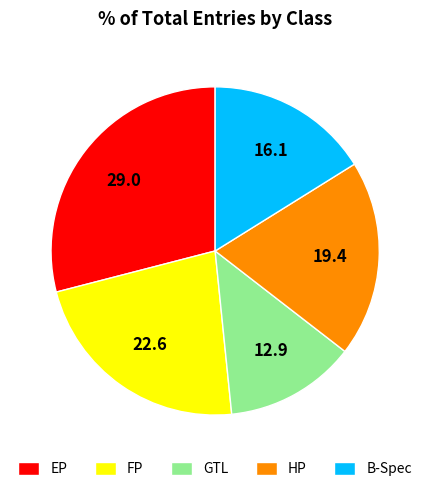

Does any single category account for the majority?

No